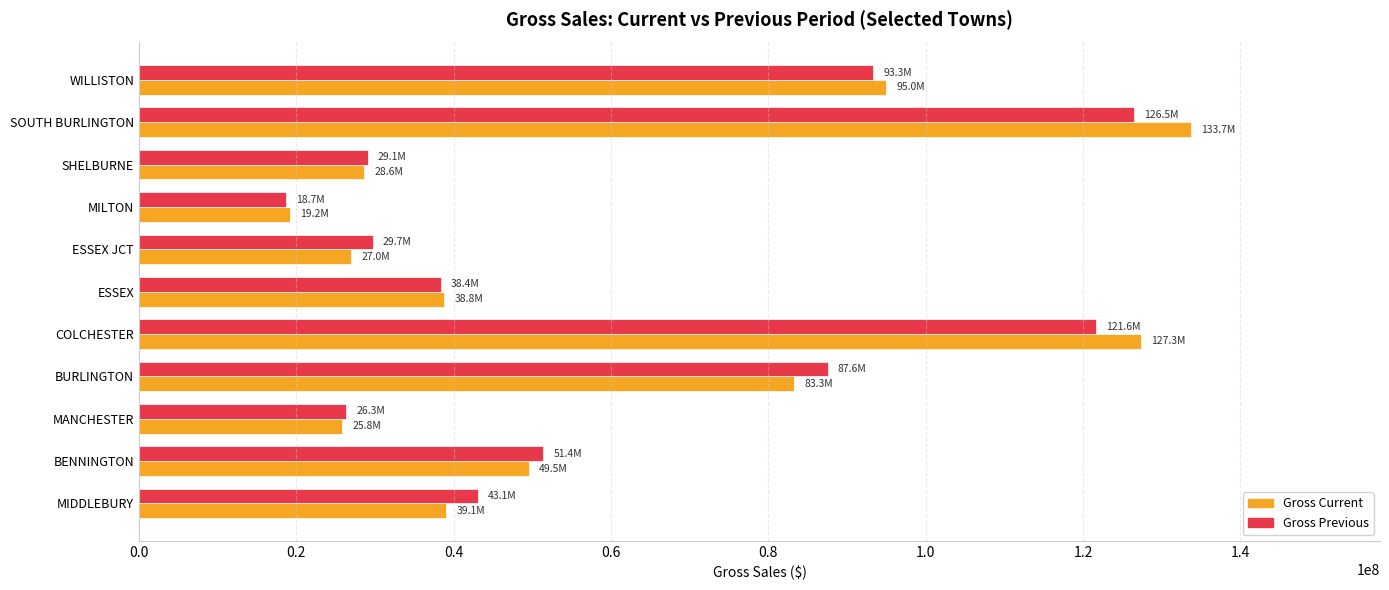

What is the spread (max minus min) of values at COLCHESTER?

5671184.9